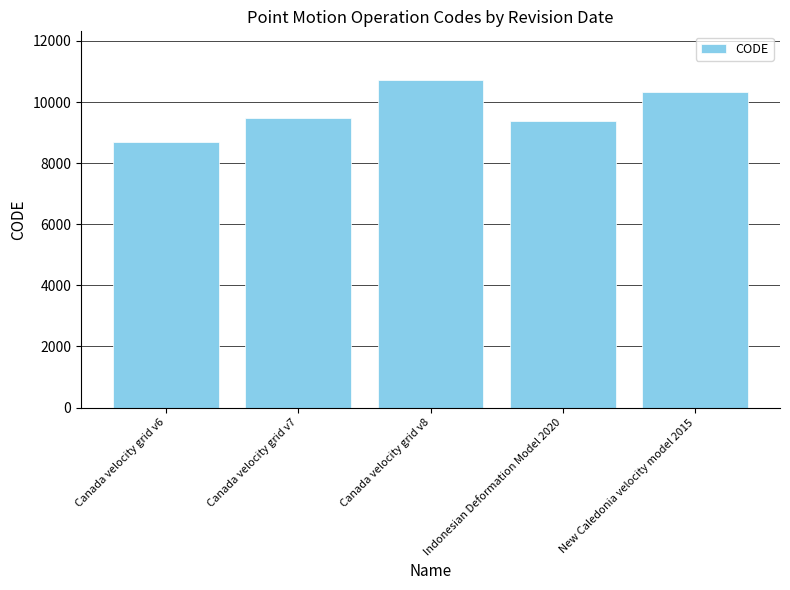

What is the approximate value at Canada velocity grid v6?

8676